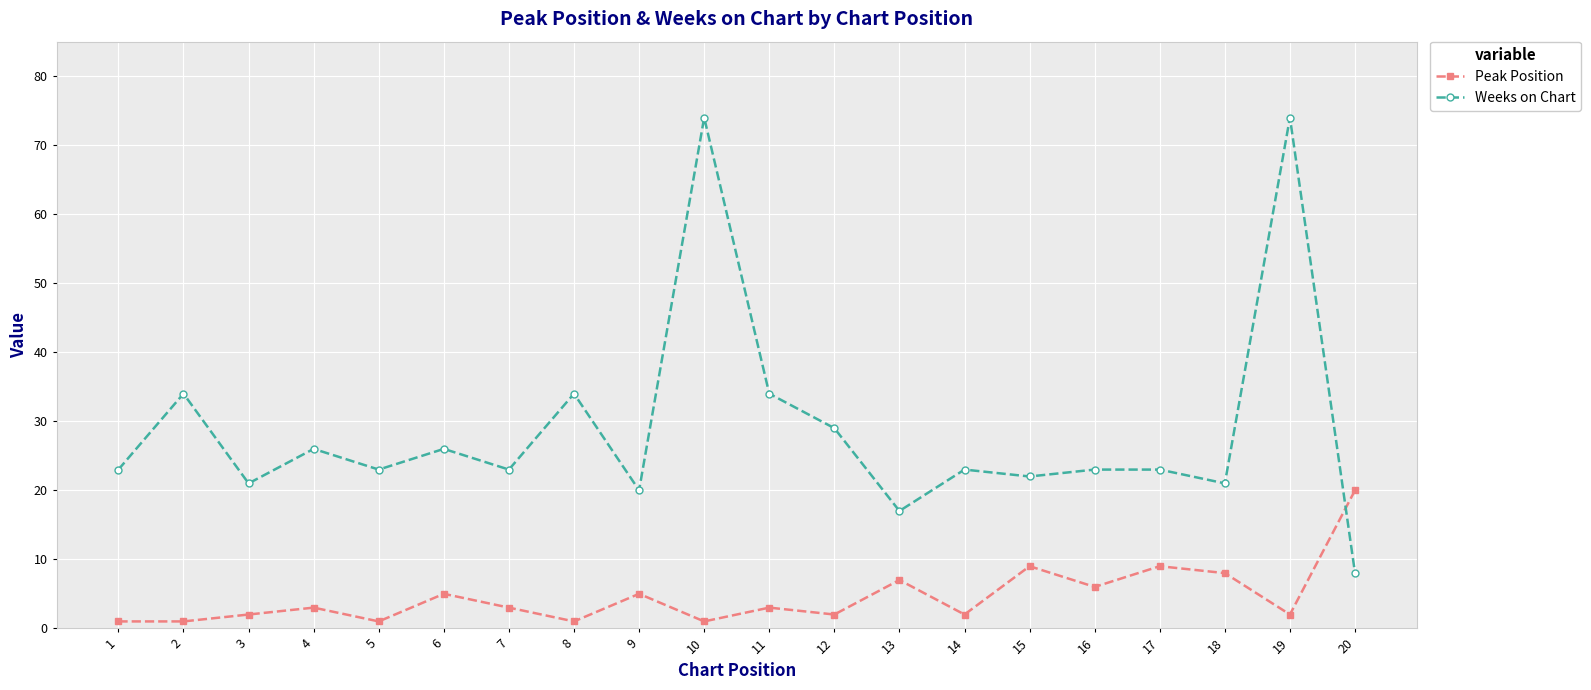

What is the value of the Peak Position point at the 9th from the left?

5